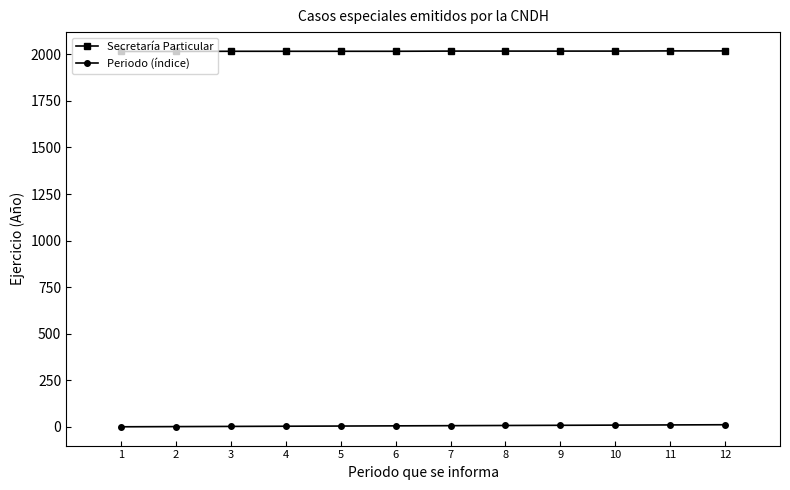

The value of Secretaría Particular at 3 is 2713. True or false?

False